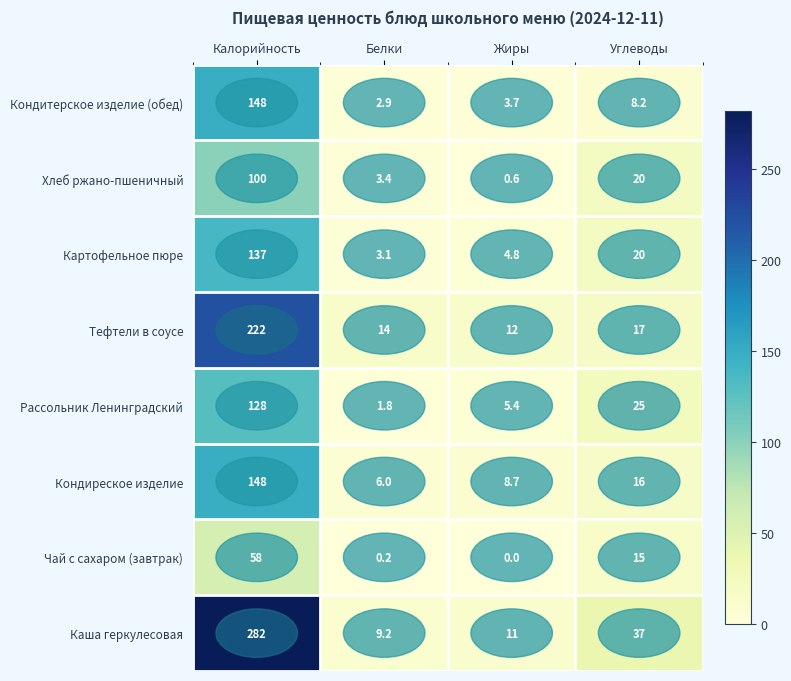

What is the total value across all series at Жиры?

46.2